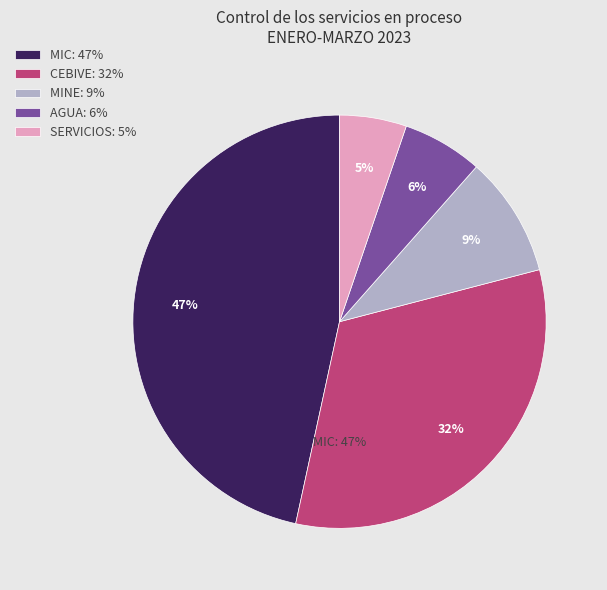

To the nearest percent, what portion does MINE represent?

9%